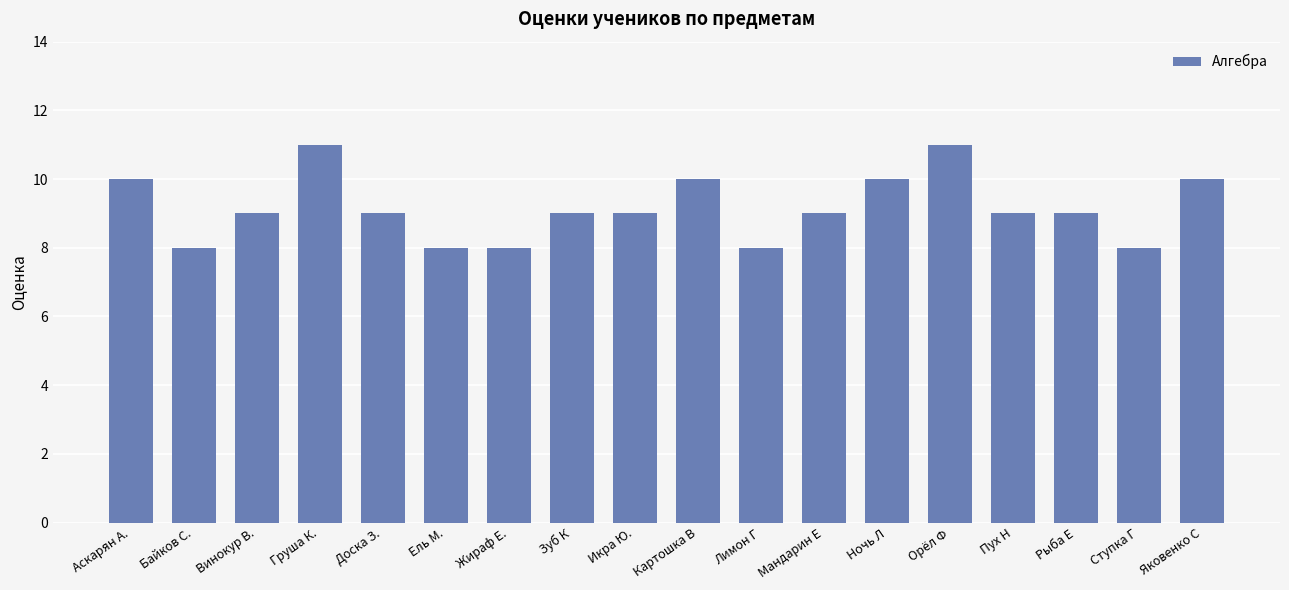

Is it true that the value at Байков С. is 8?

True